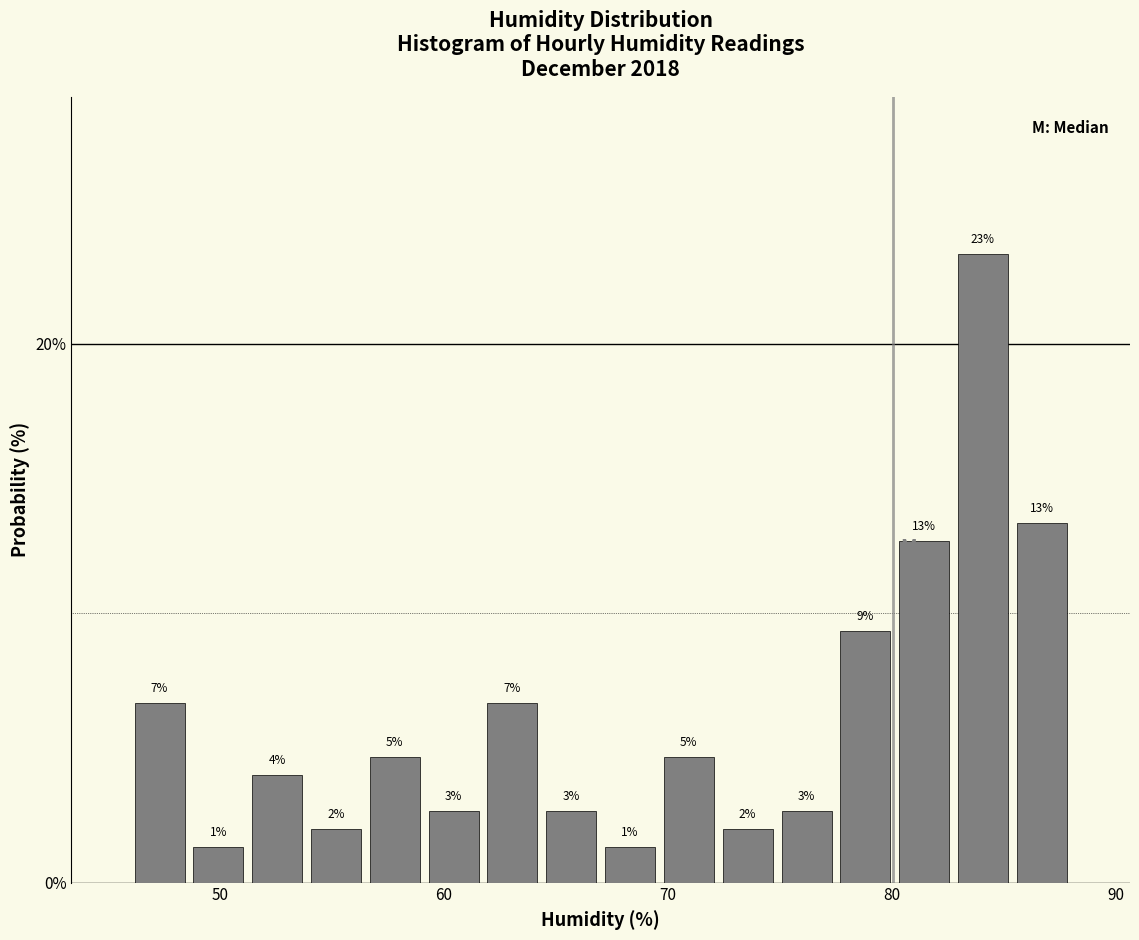

Read against the x-axis, roughly where is the centre of the tallest bar?

84